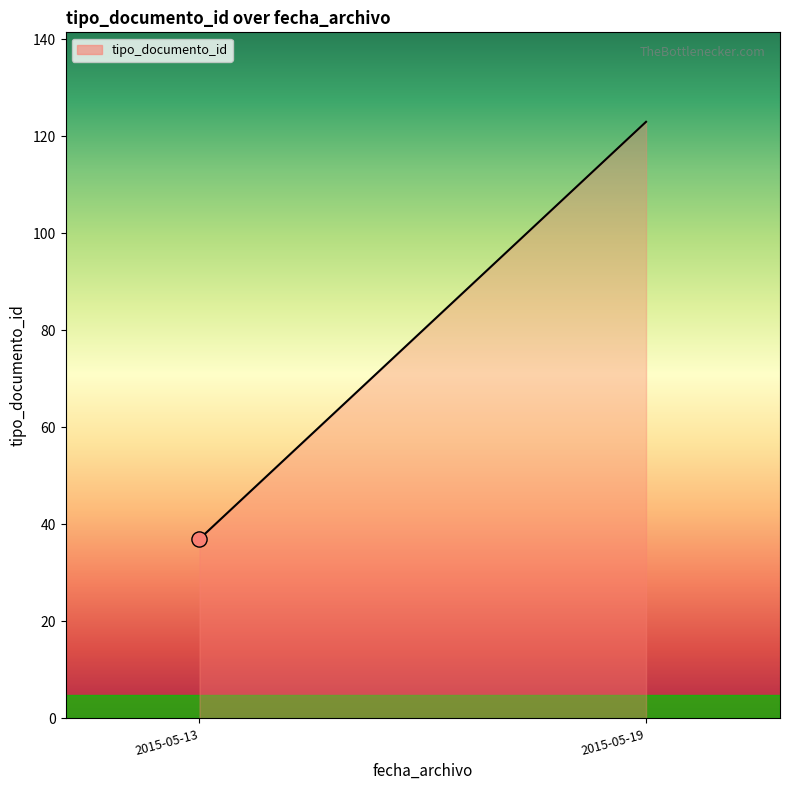

Which has a higher value, 2015-05-13 or 2015-05-19?

2015-05-19